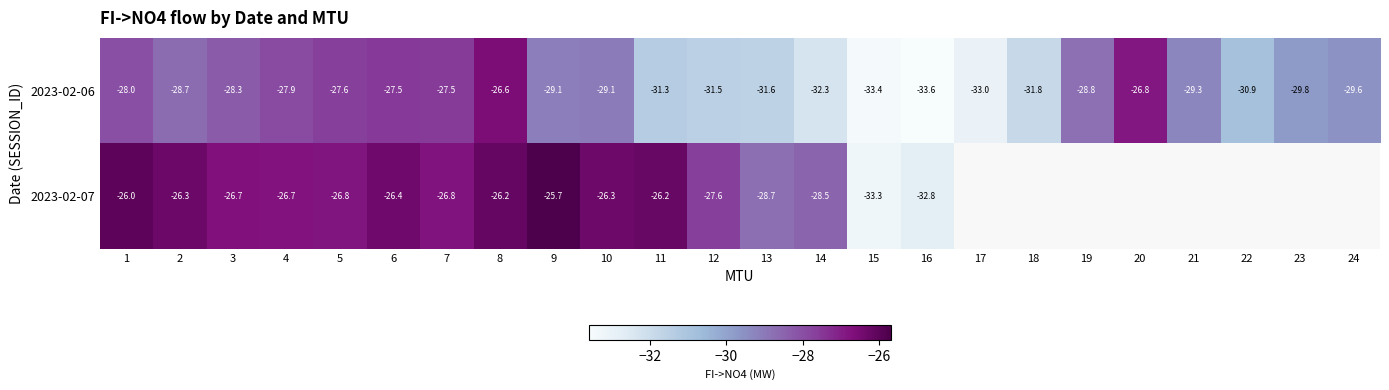

Count the number of categories in the chart.

24